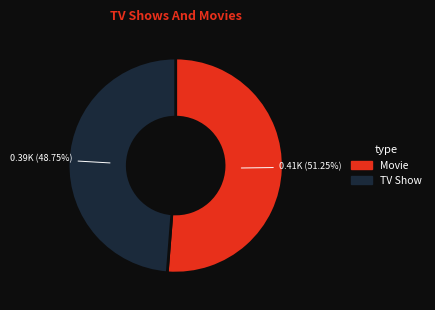

Which category has the smallest portion of the pie?

TV Show